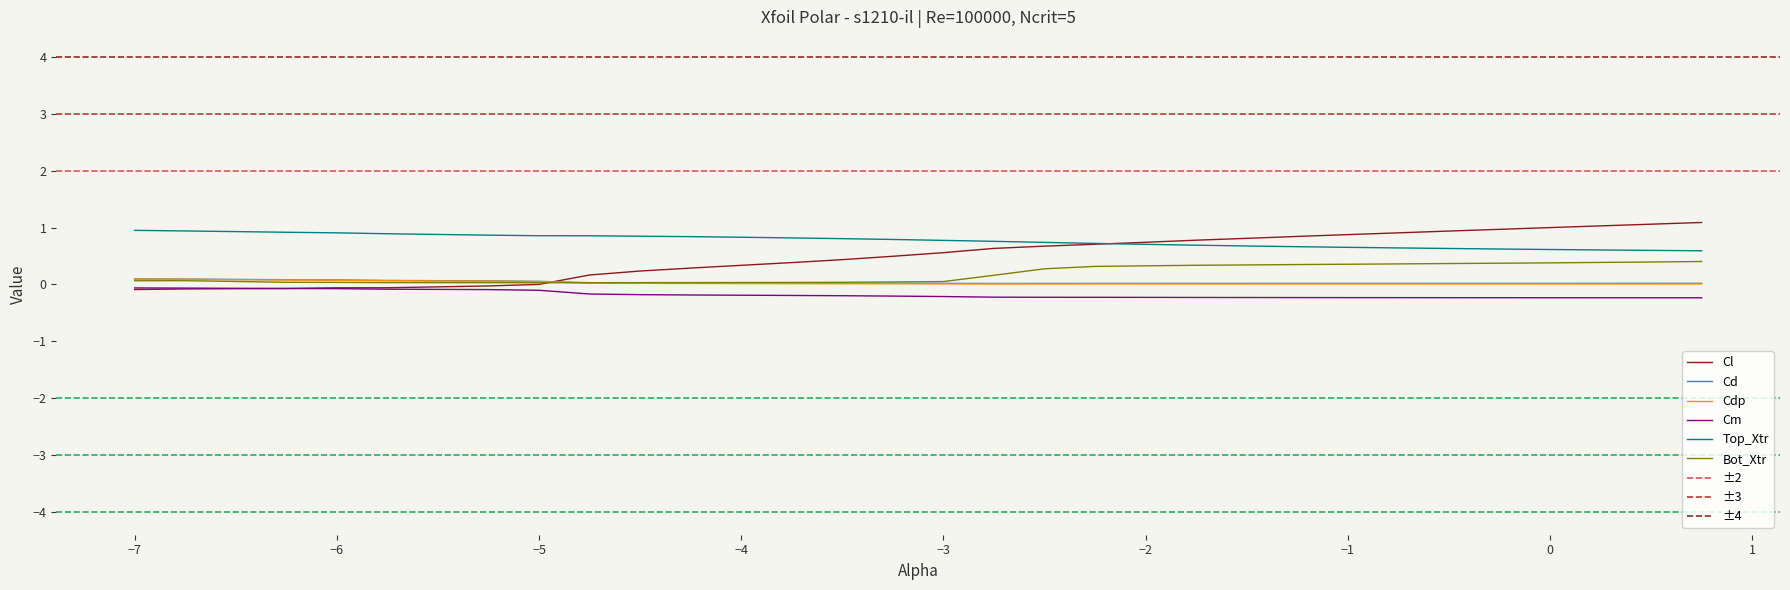

True or false: Bot_Xtr and alpha intersect in this chart.

False